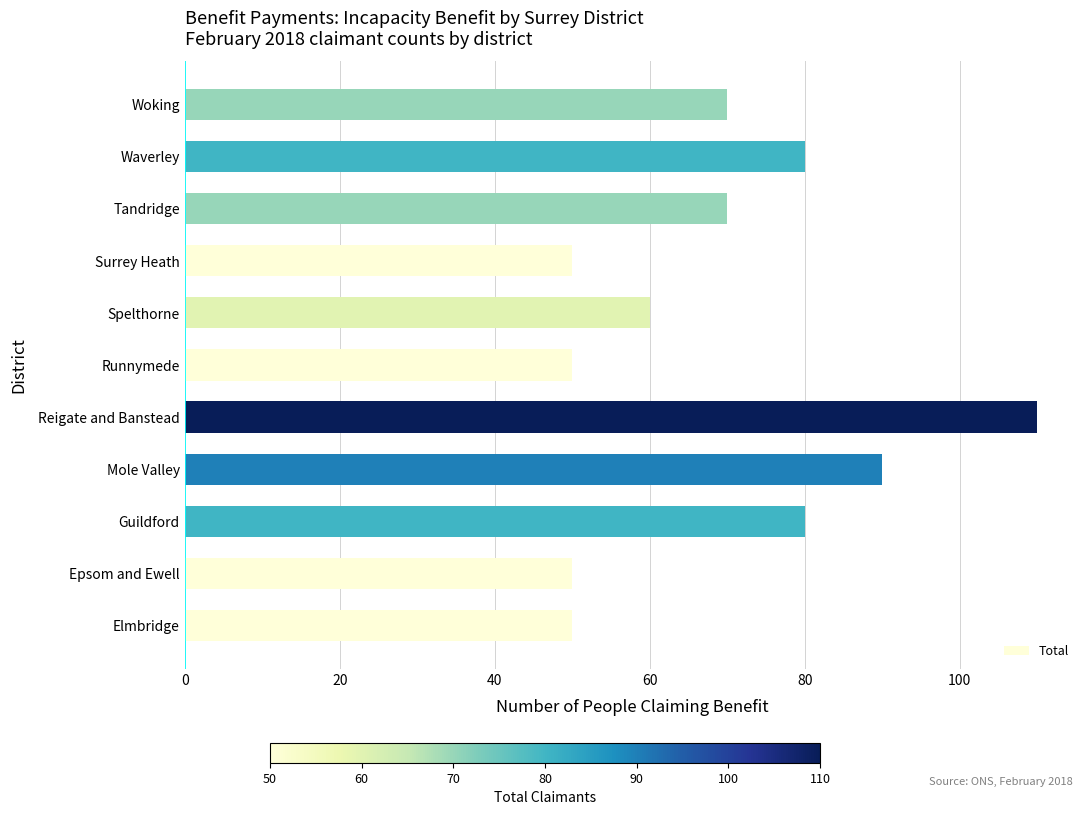

How many distinct data groups are displayed?

1